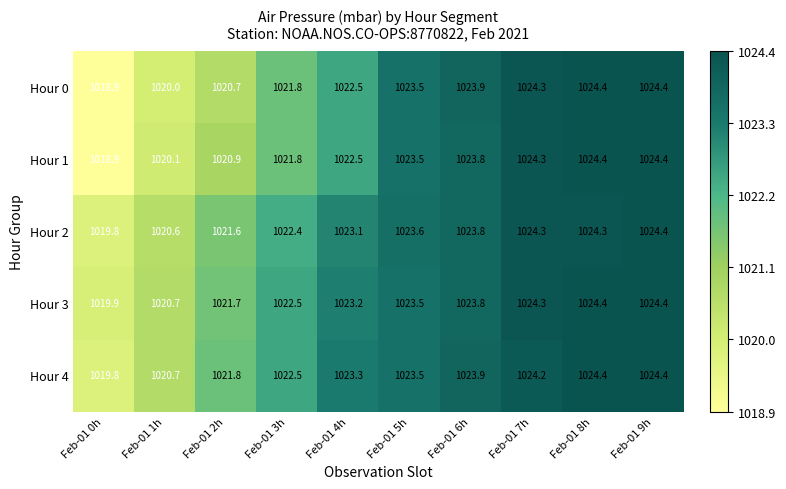

What is the approximate value of Hour 1 at Feb-01 2h?

1020.9